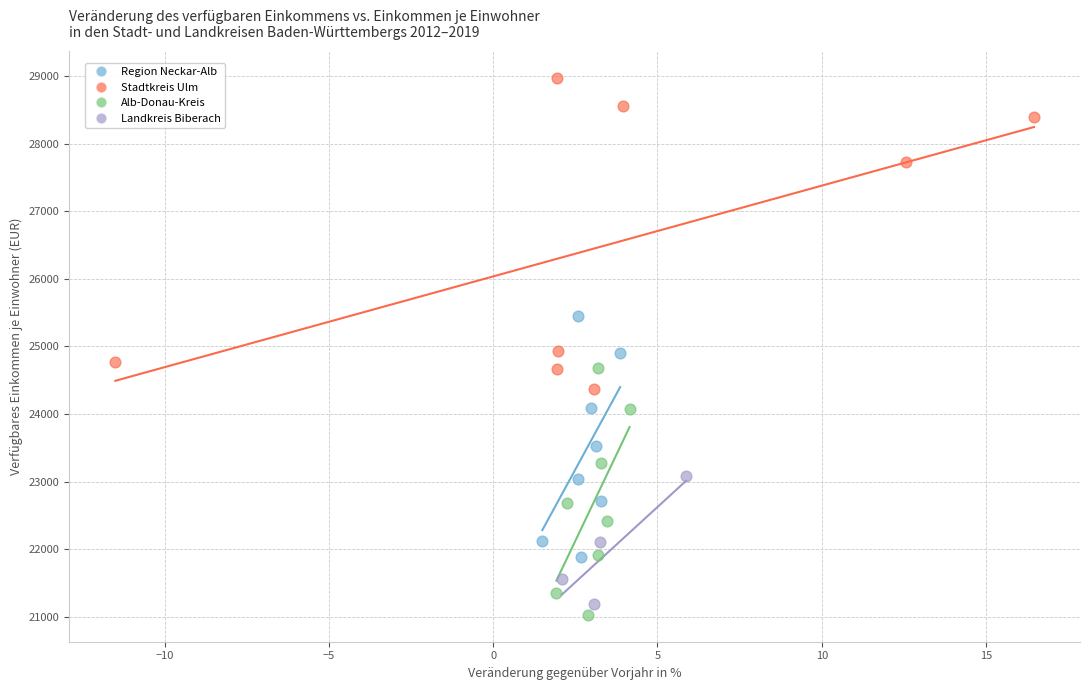

What are all the series names shown in the legend?

Region Neckar-Alb, Stadtkreis Ulm, Alb-Donau-Kreis, Landkreis Biberach